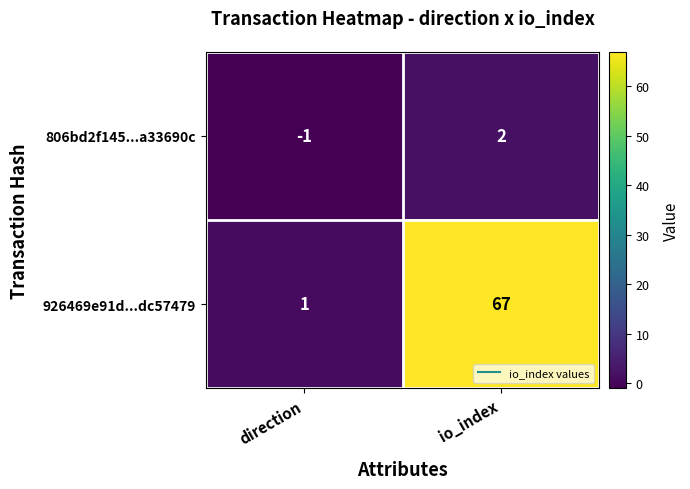

Reading left to right, list all the values displayed in this chart.

806bd2f145...a33690c: -1	2
926469e91d...dc57479: 1	67